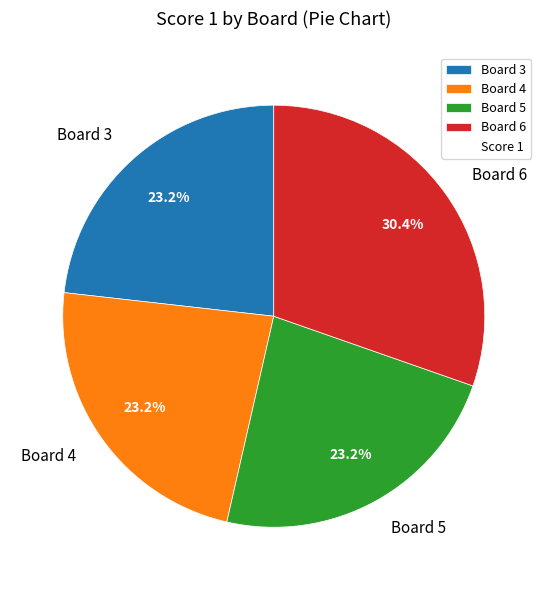

To the nearest percent, what percentage of the pie is Board 3?

23%